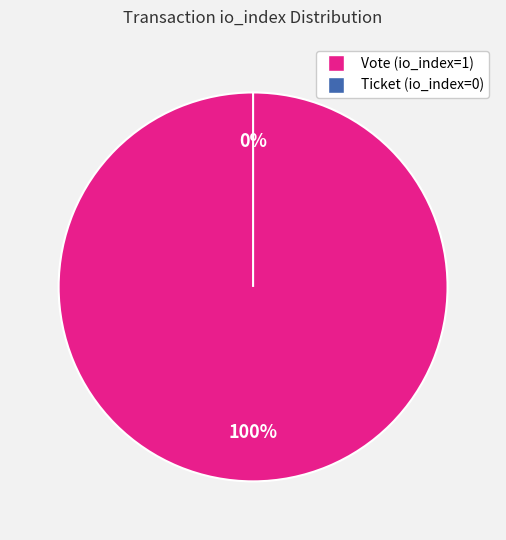

How many segments does this pie chart have?

2